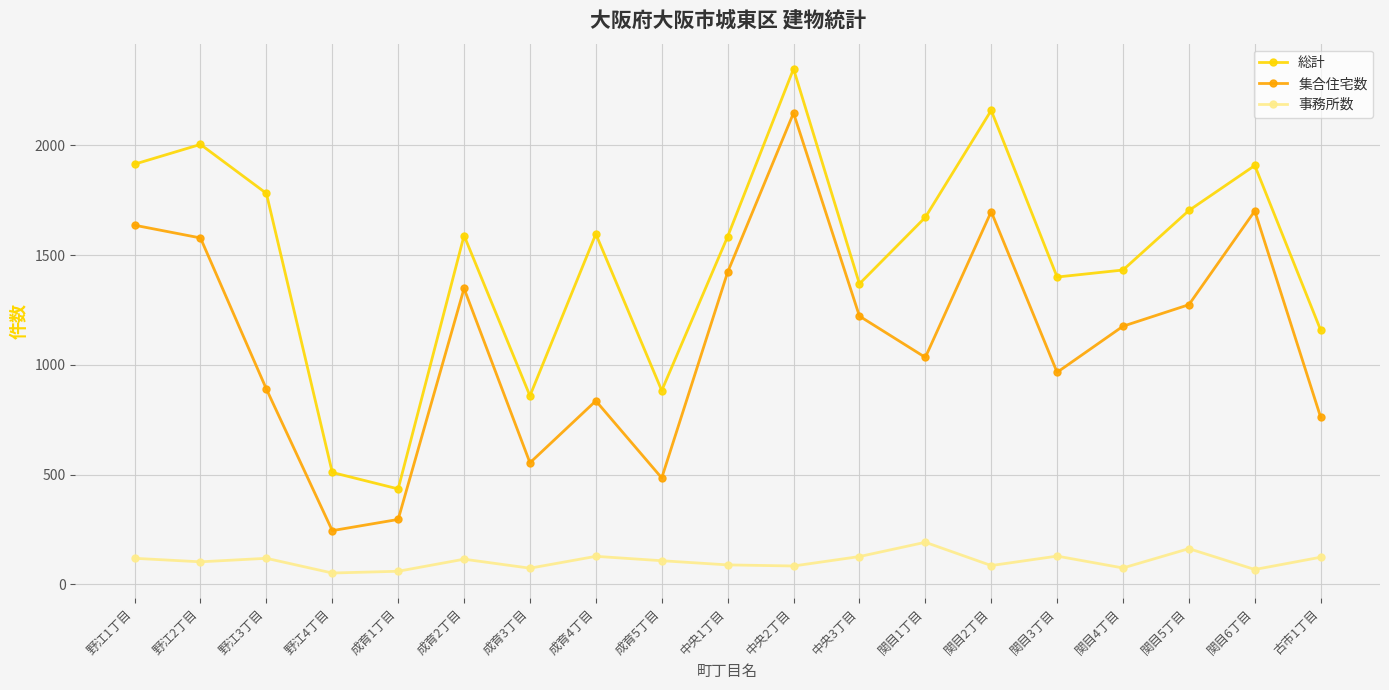

In 集合住宅数, how many points are lower than both neighbors (excluding endpoints)?

5